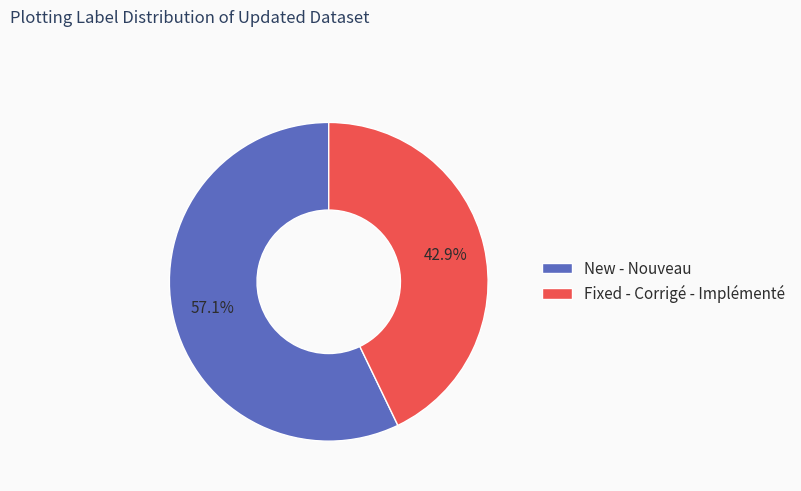

Count the number of slices in the pie.

2